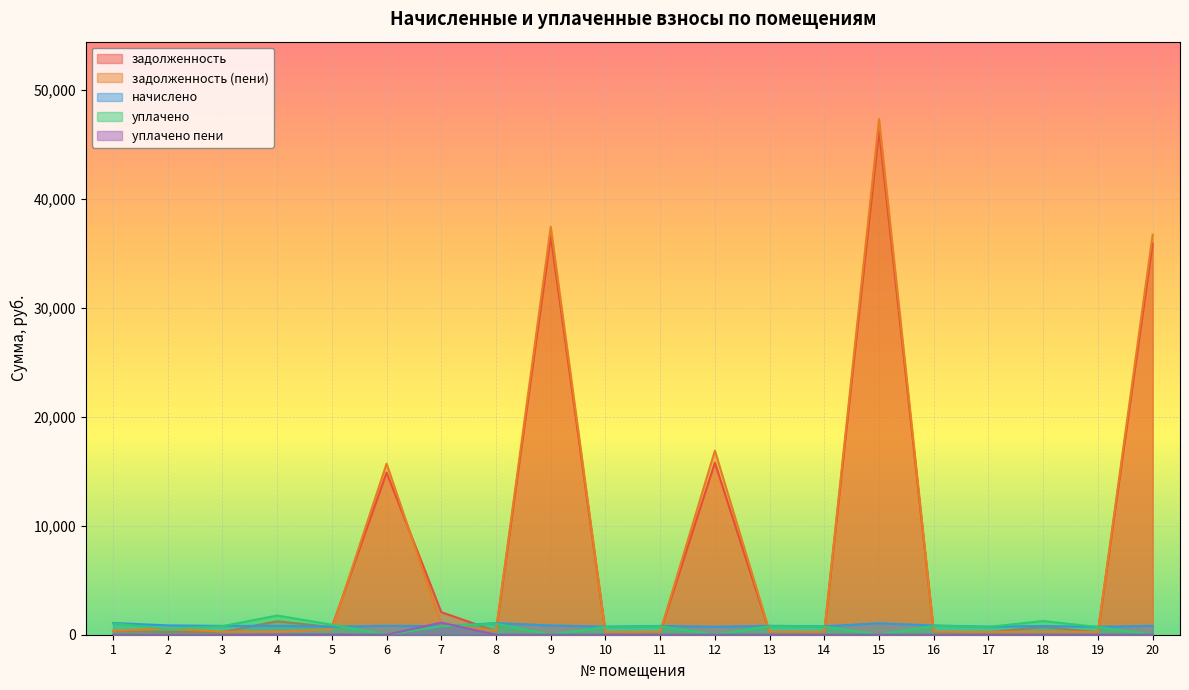

How many lines are shown in the chart?

5